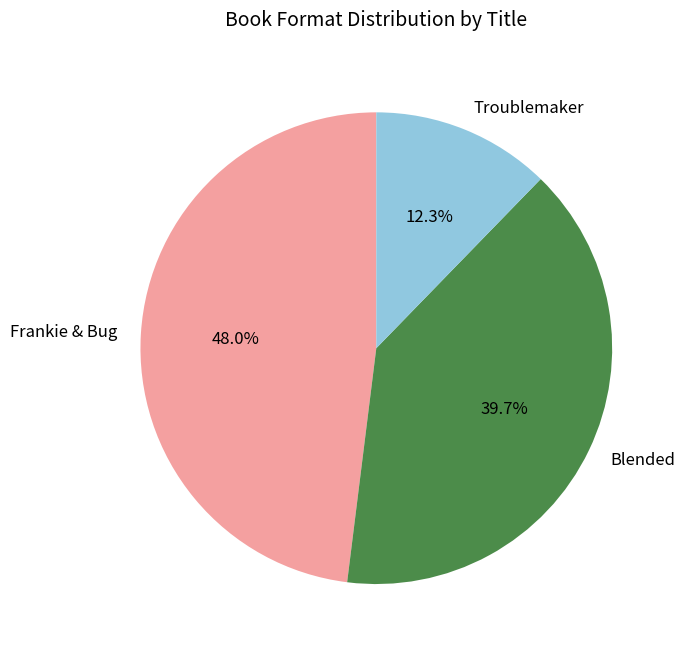

What is the ratio of the value at Blended to the value at Frankie & Bug?

0.8